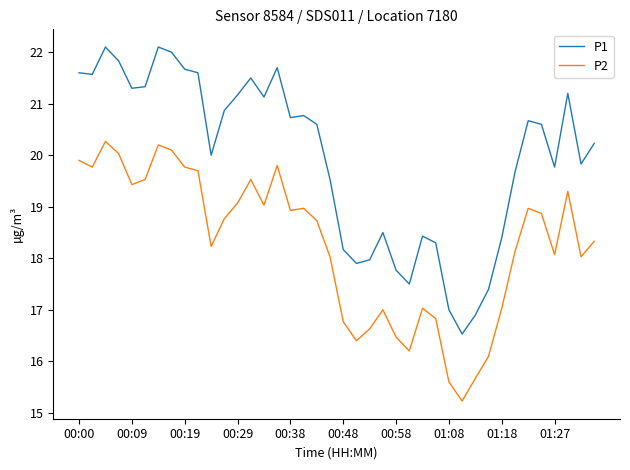

Which series has the largest total across all categories?

P1